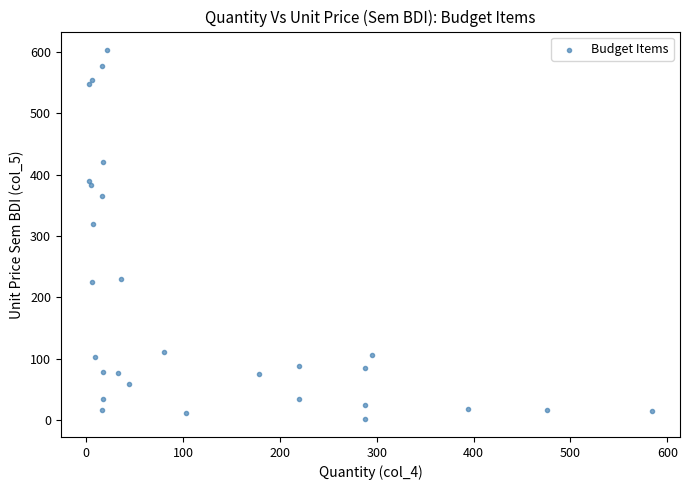

What Y value in the scatter plot is closest to 302?

319.0